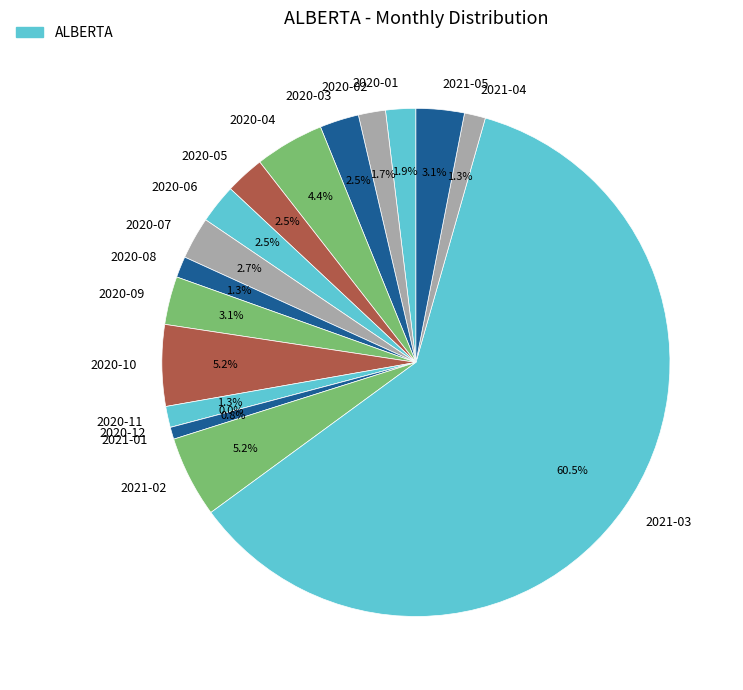

What is the smallest slice in the pie chart?

2020-12